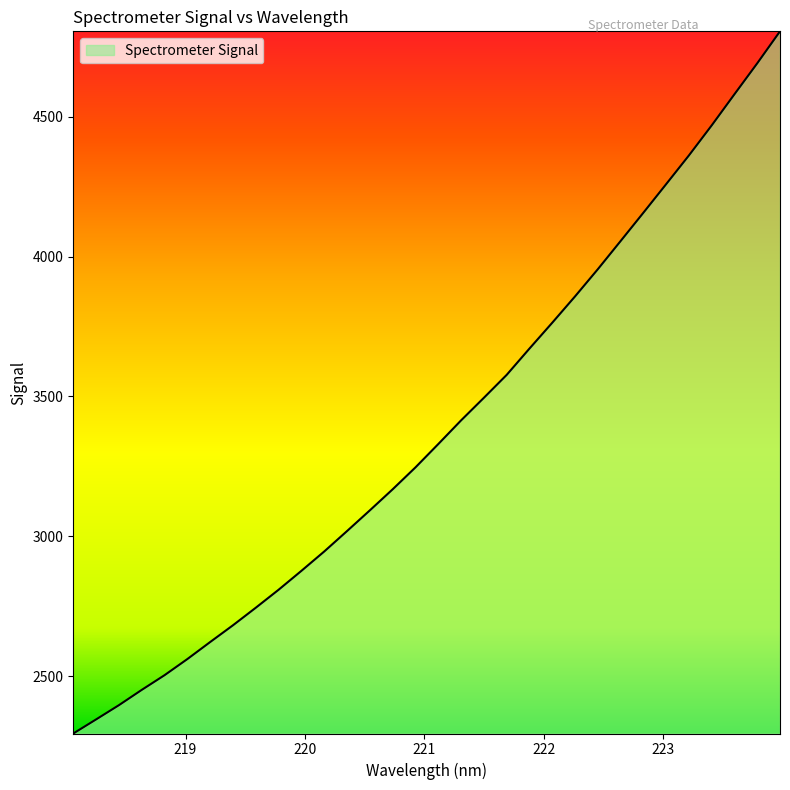

How many lines are shown in the chart?

1